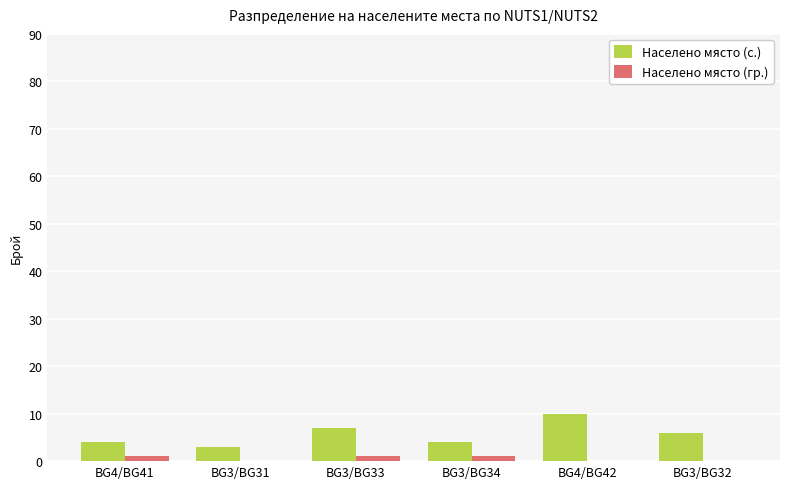

Which series changed the most between BG3/BG31 and BG3/BG33?

Населено място (с.)